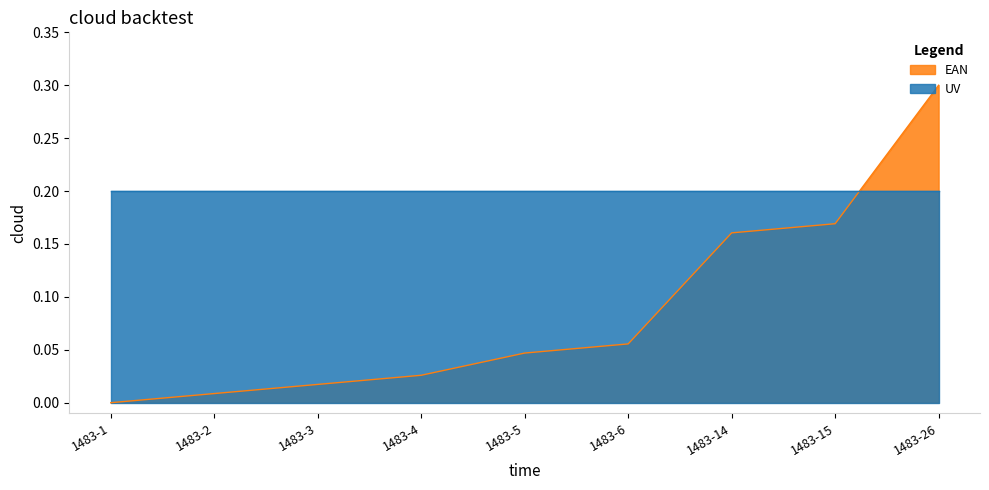

Does the chart display data point markers on the line(s)?

No